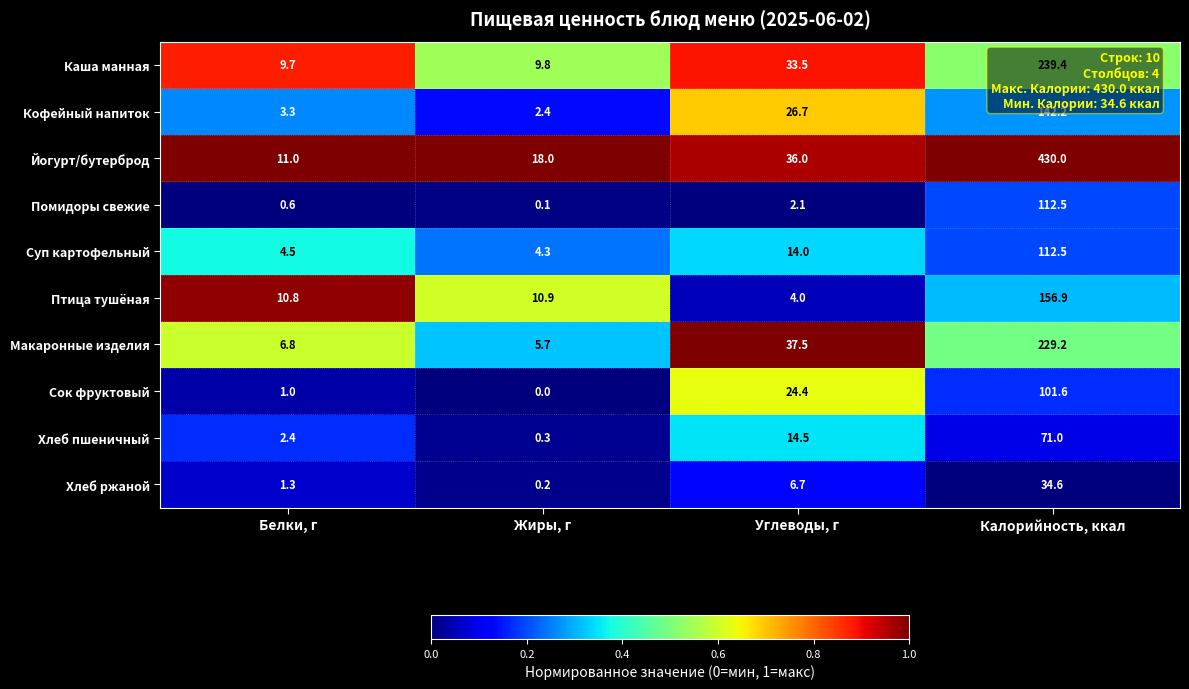

Is the value of Йогурт/бутерброд at Белки, г greater than the value of Суп картофельный at Углеводы, г?

No